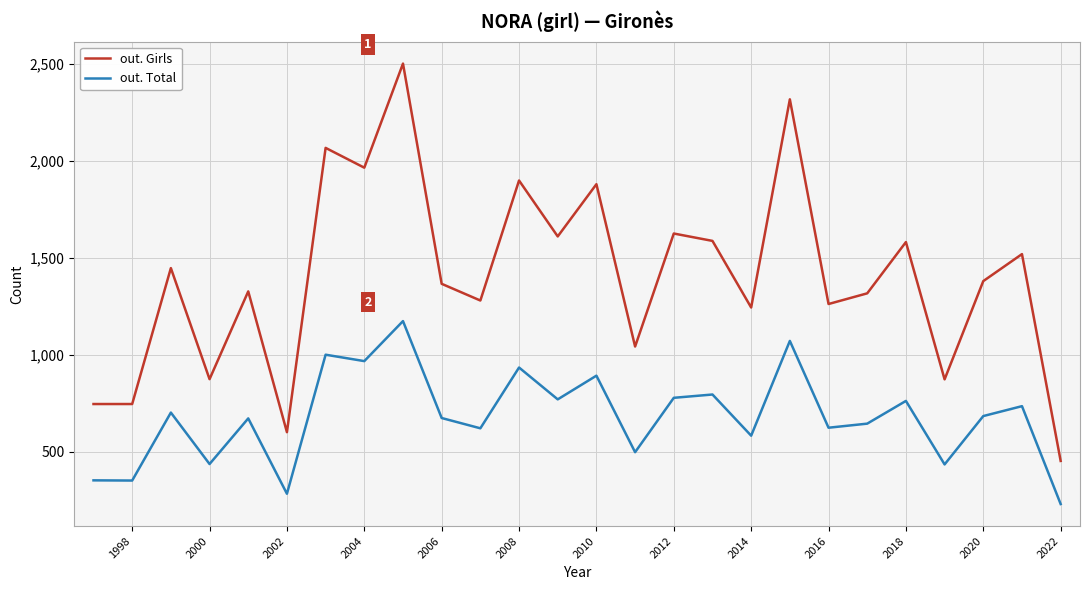

True or false: out. Girls and out. Total cross at least once.

False